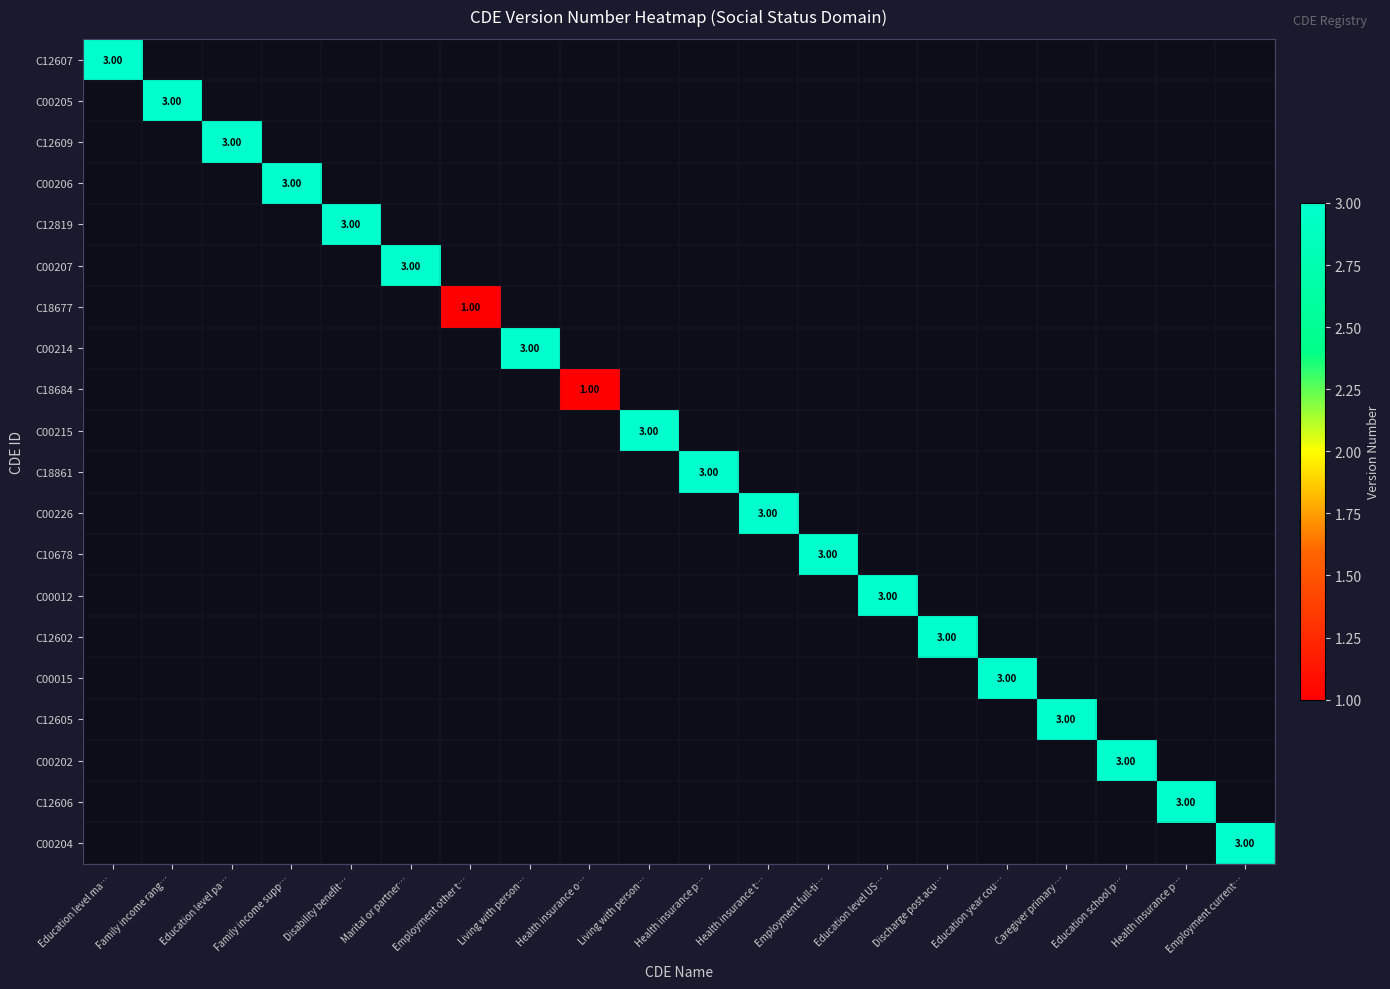

Which category has the lowest value in the C00015 series?

Education level ma…